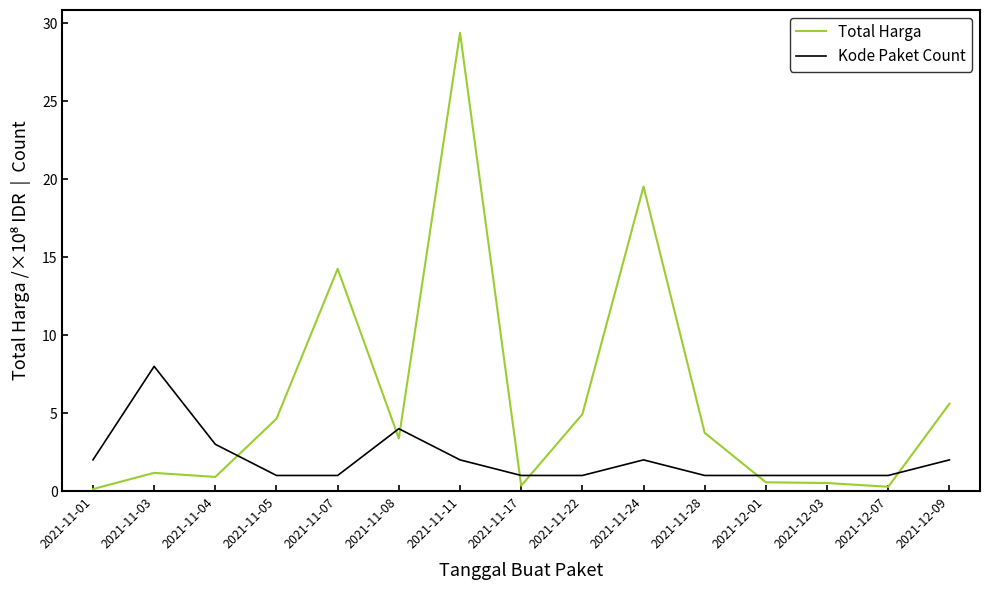

At which category does Total Harga reach its first local valley?

2021-11-04